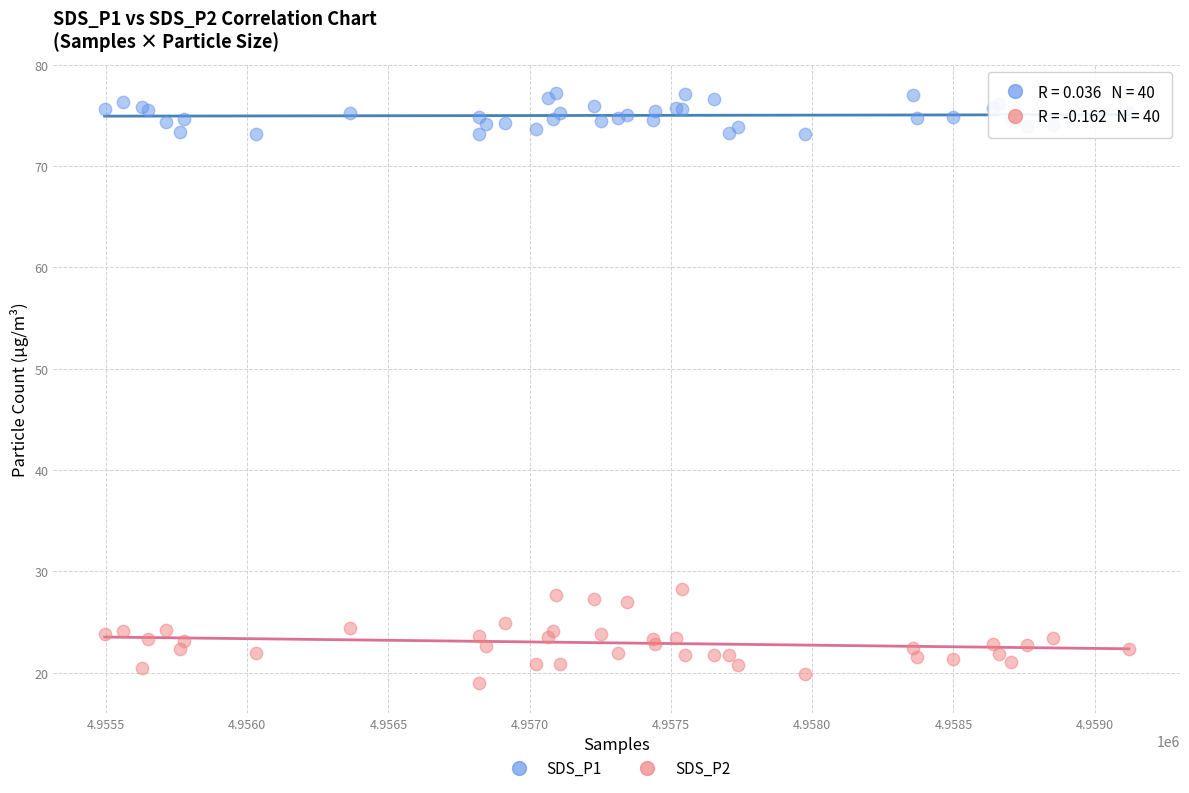

Which series reaches the maximum Y coordinate?

SDS_P1